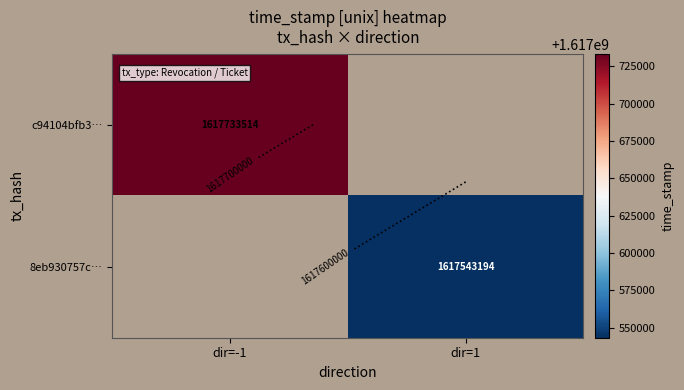

The value of 8eb930757c… at dir=1 is 2727446415.7. True or false?

False